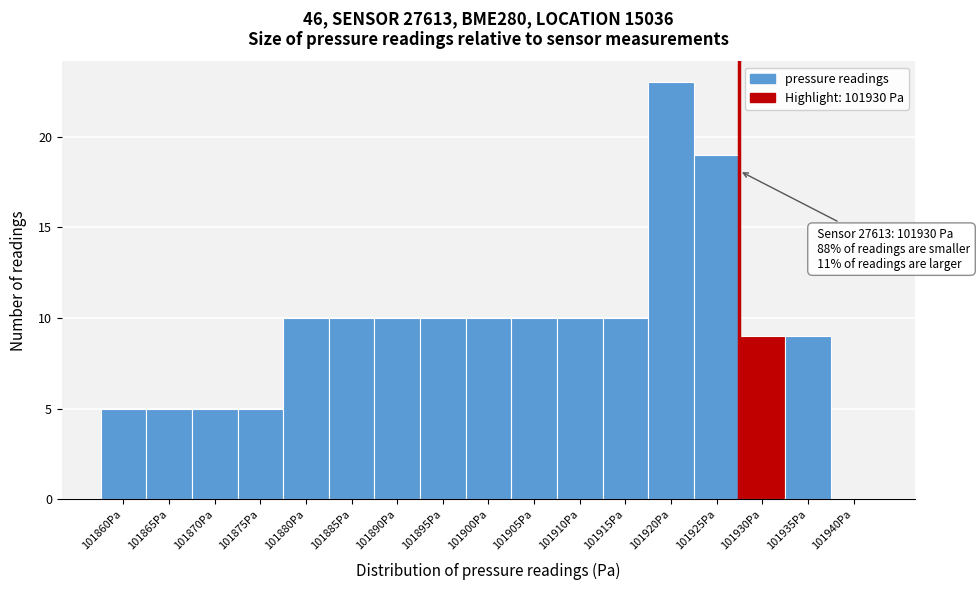

Reading left to right, extract all data points from this chart.

101860Pa=5	101865Pa=5	101870Pa=5	101875Pa=5	101880Pa=10	101885Pa=10	101890Pa=10	101895Pa=10	101900Pa=10	101905Pa=10	101910Pa=10	101915Pa=10	101920Pa=23	101925Pa=19	101930Pa=9	101935Pa=9	101940Pa=0